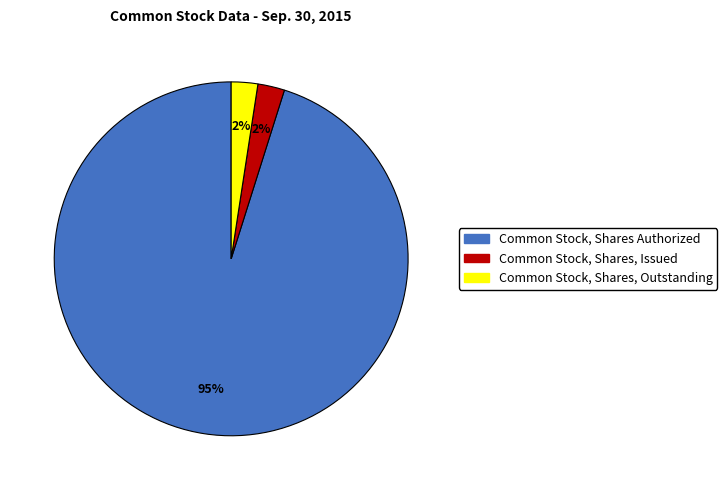

Do Common Stock, Shares Authorized and Common Stock, Shares, Outstanding together represent more than half of the pie?

Yes